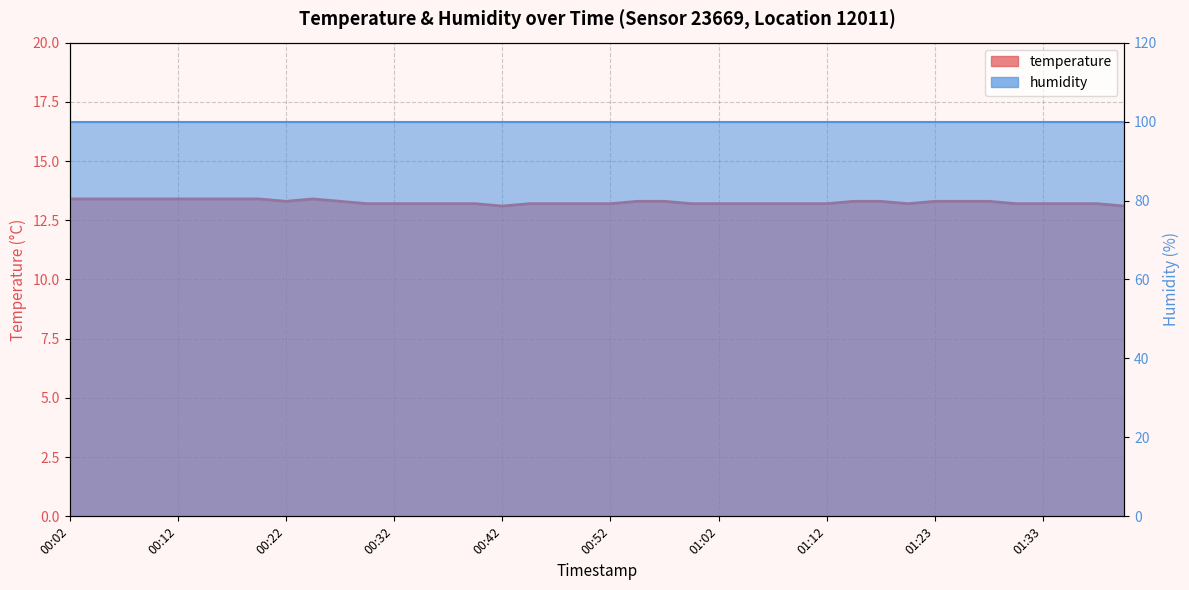

Count the values in the range 13 to 14.

40